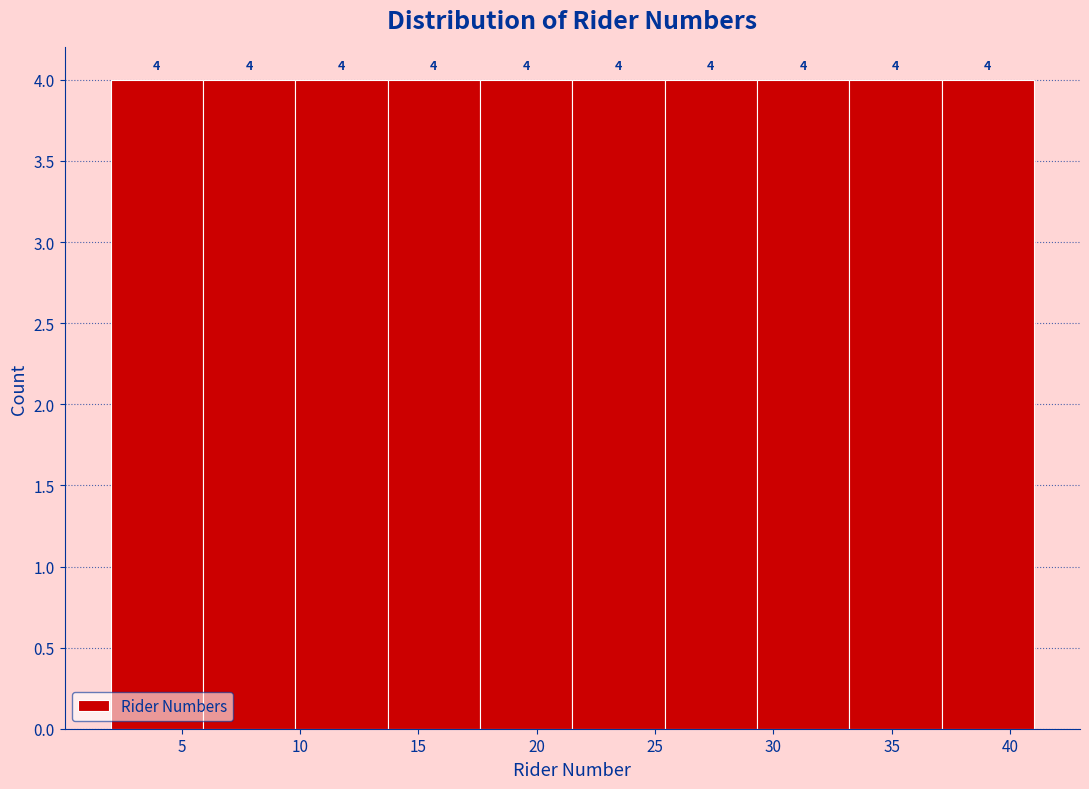

Reading left to right, list every bar in this chart as the range it spans on the x-axis followed by its height. The bar edges are not printed on the chart, so give them approximately, as read against the axis.

2.0 to 5.9: 4
5.9 to 9.8: 4
9.8 to 13.7: 4
13.7 to 17.6: 4
17.6 to 21.5: 4
21.5 to 25.4: 4
25.4 to 29.3: 4
29.3 to 33.2: 4
33.2 to 37.1: 4
37.1 to 41.0: 4